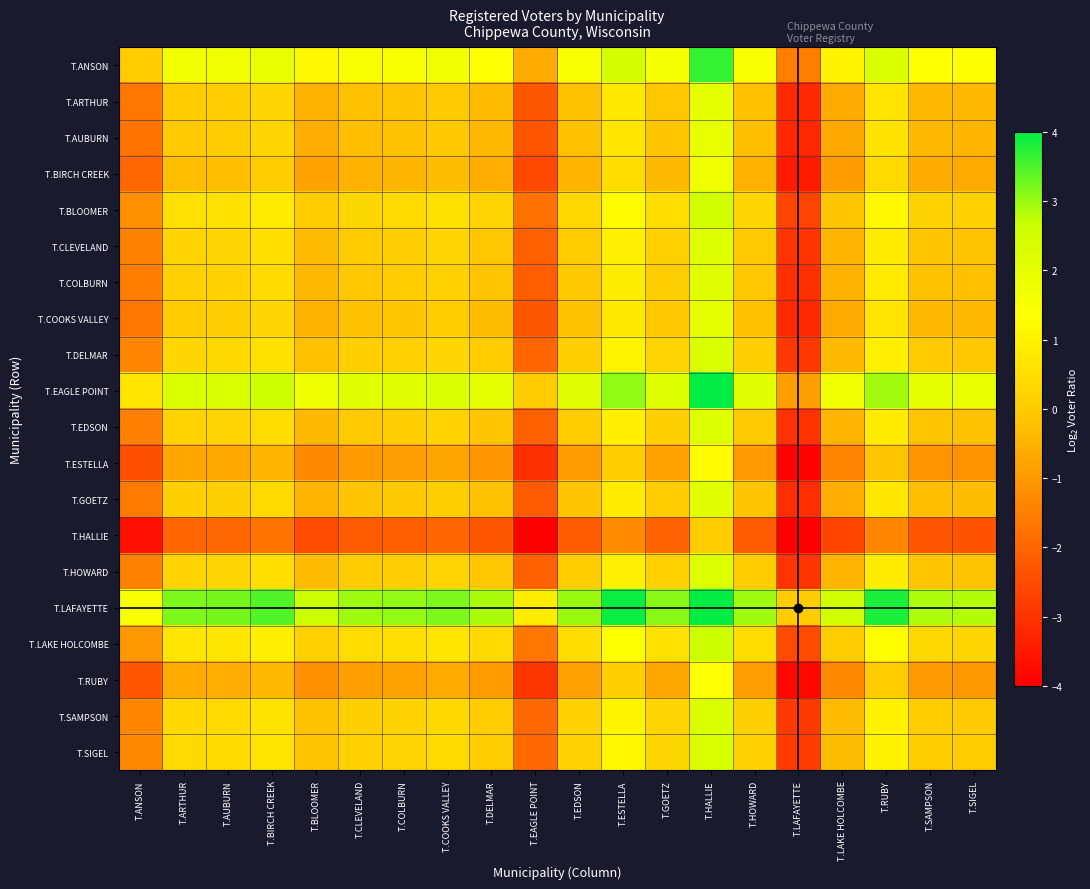

Which series changed the most between T.BIRCH CREEK and T.COLBURN?

T.LAFAYETTE